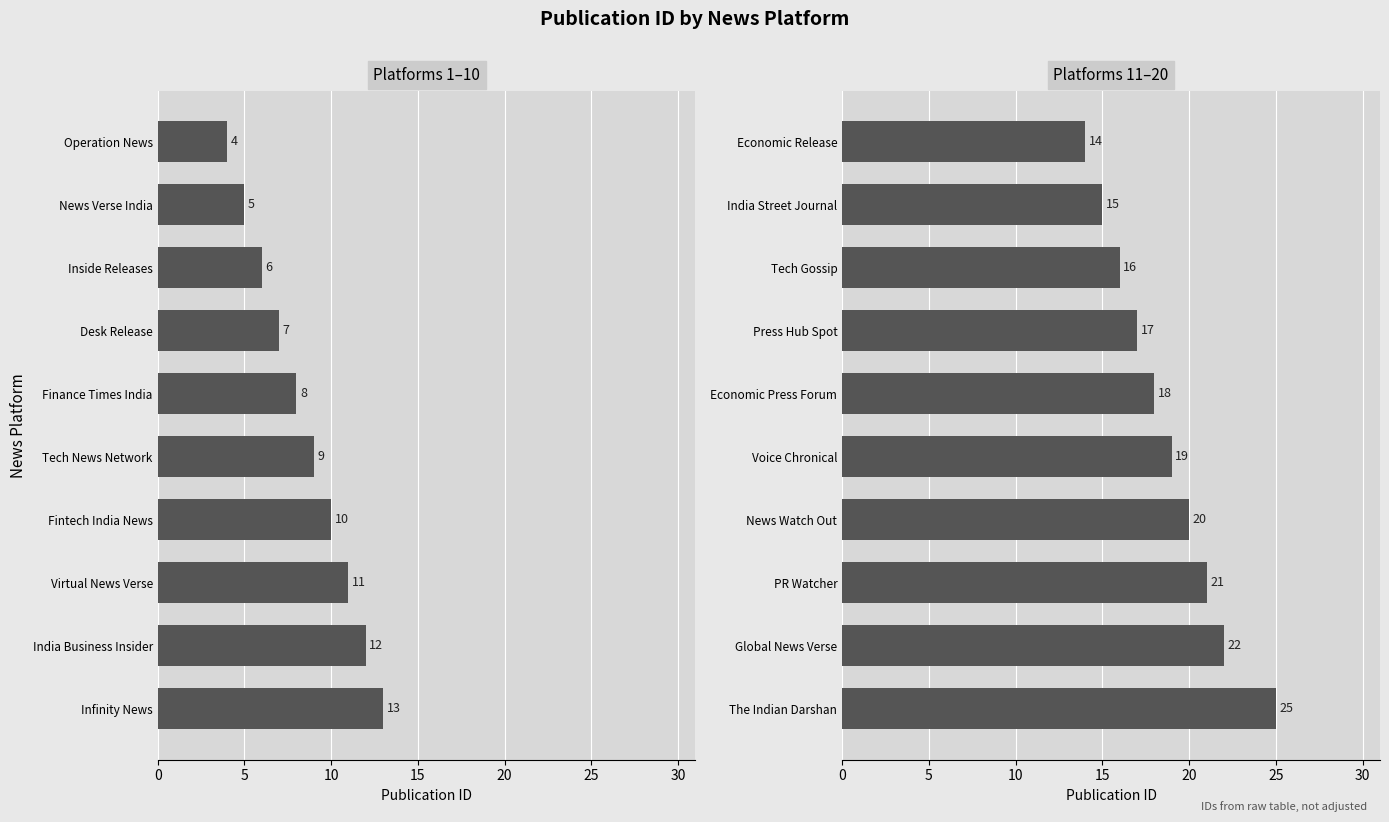

What is the difference between the values at Economic Press Forum and Economic Release?

4